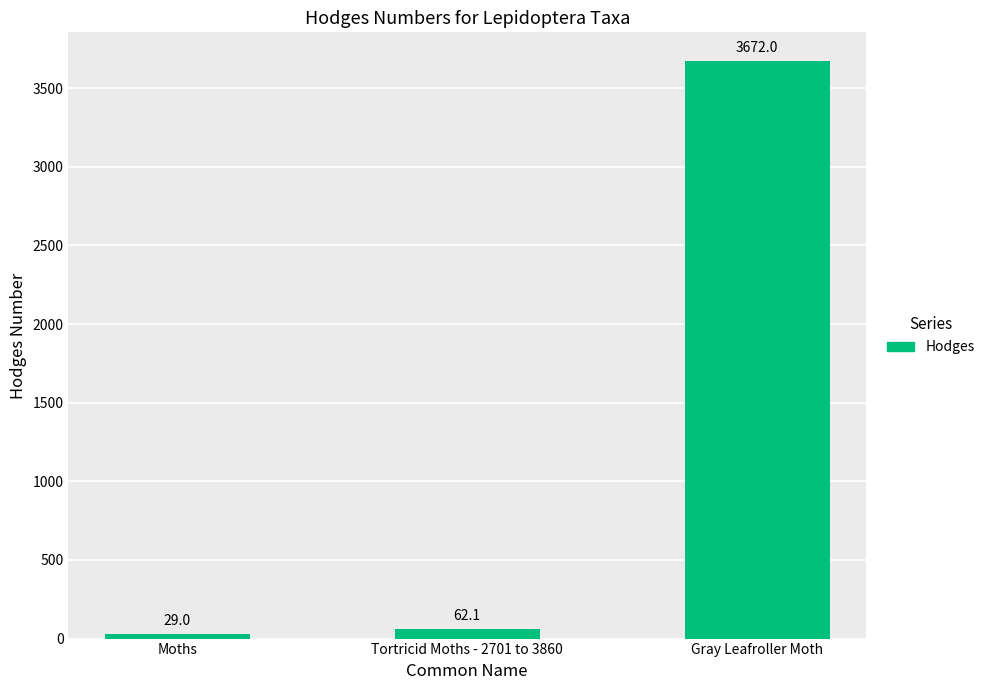

Reading left to right, list all the values displayed in this chart.

Moths=29.0	Tortricid Moths - 2701 to 3860=62.1	Gray Leafroller Moth=3672.0